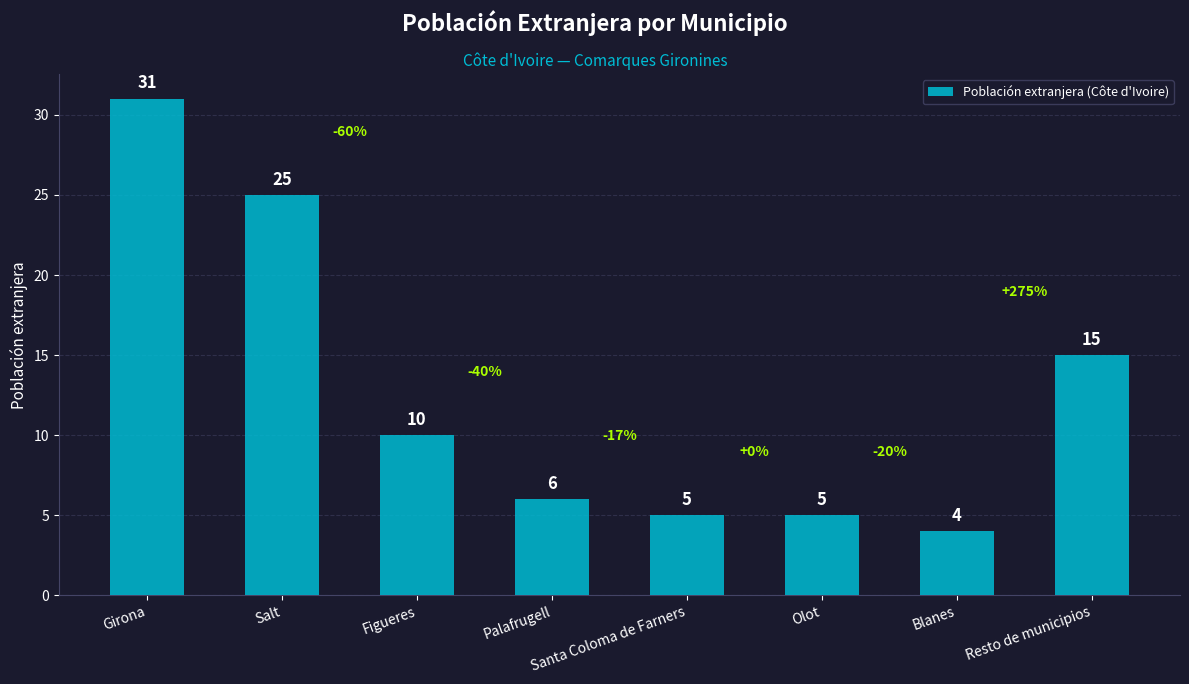

What is the minimum value shown in the chart?

4